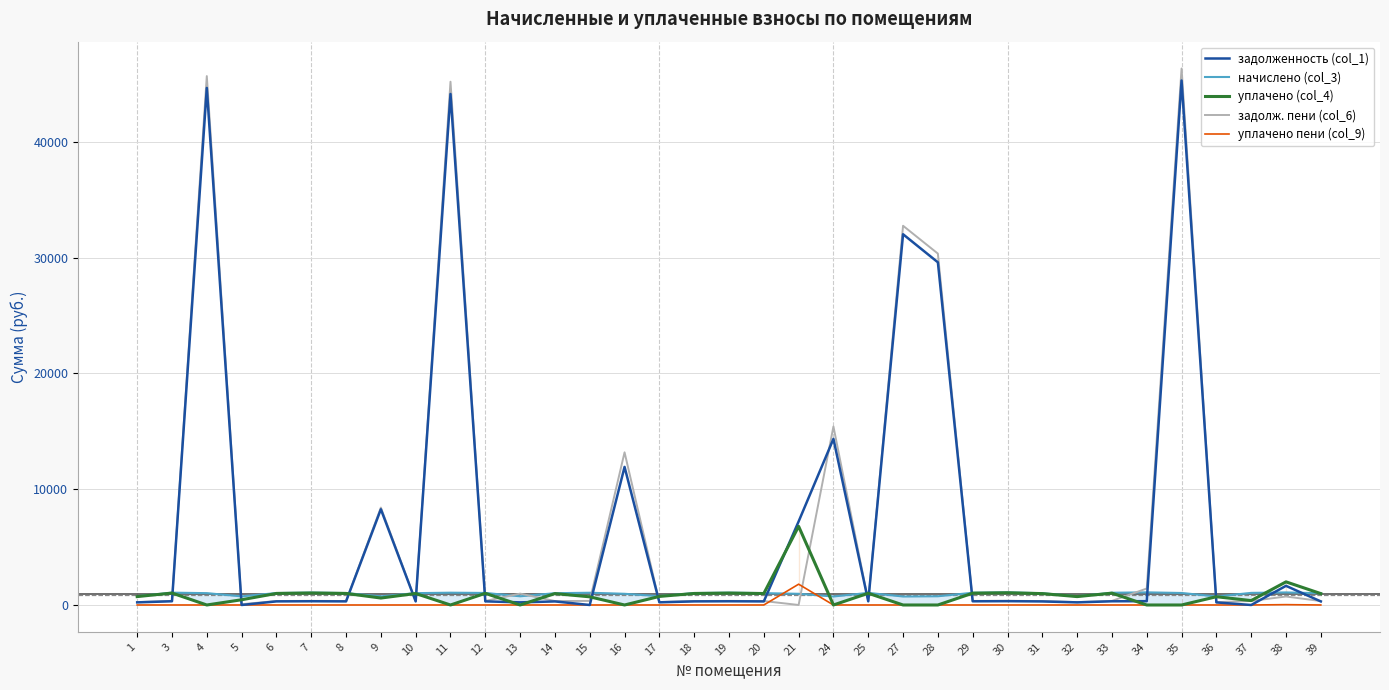

At which category does the chart reach its peak across all series?

35